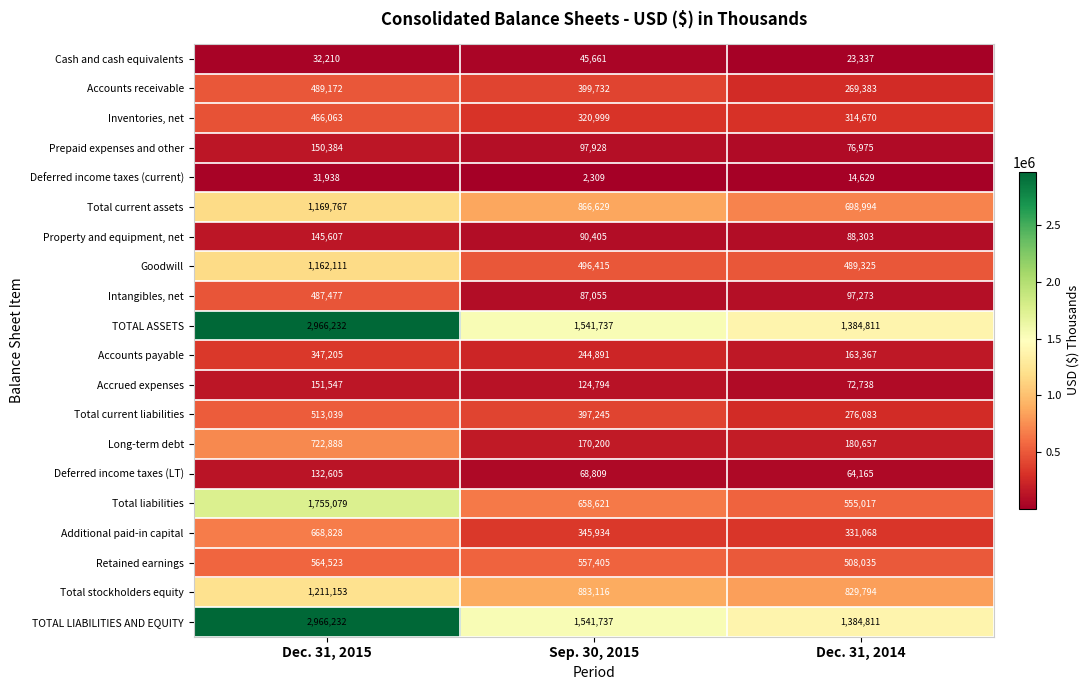

Which label corresponds to the largest value in the chart?

Dec. 31, 2015